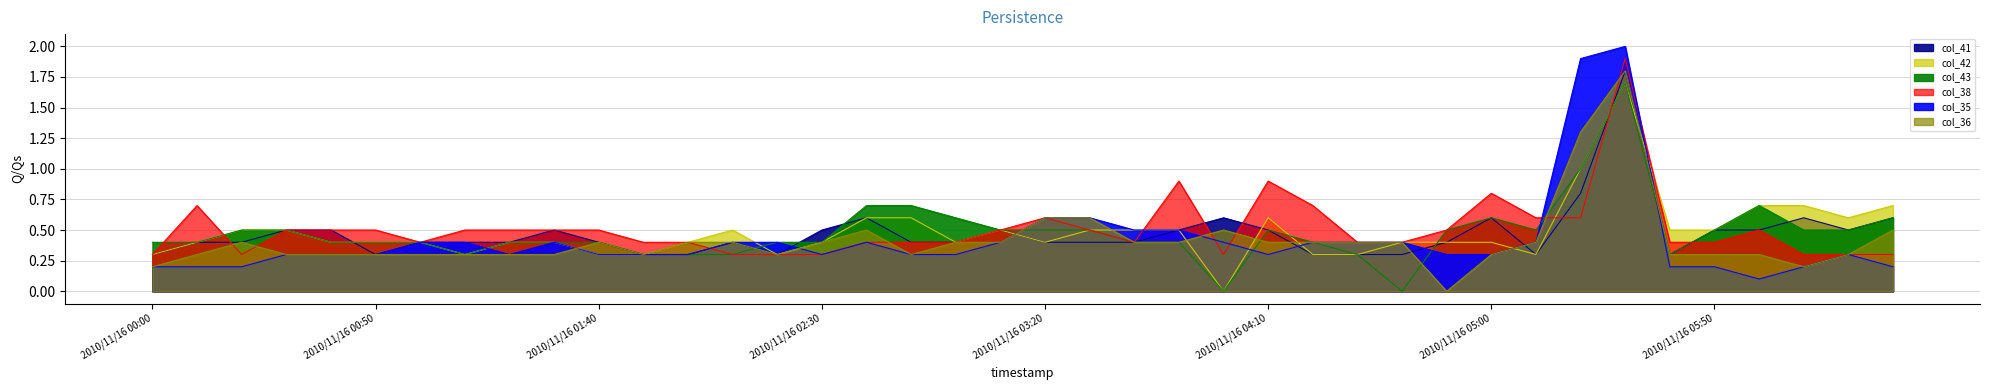

True or false: col_38 has more than 1 interior local peaks.

True